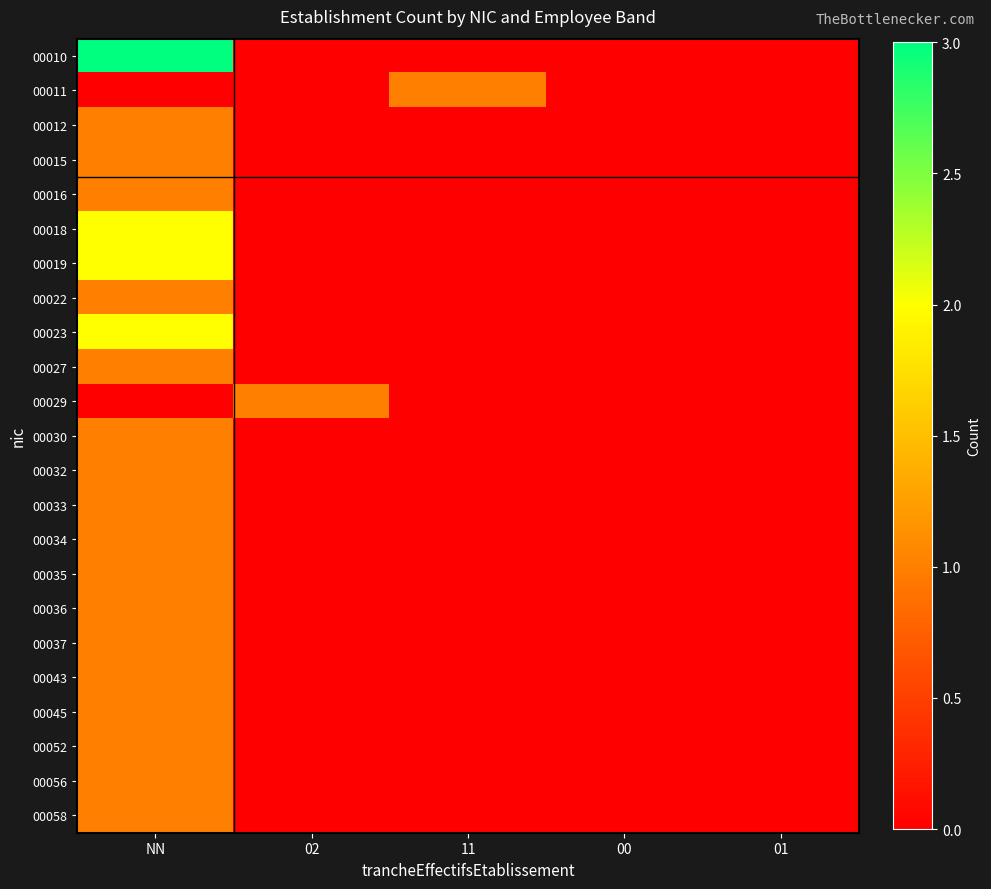

At 00, list the series in order from largest to smallest.

00010, 00011, 00012, 00015, 00016, 00018, 00019, 00022, 00023, 00027, 00029, 00030, 00032, 00033, 00034, 00035, 00036, 00037, 00043, 00045, 00052, 00056, 00058